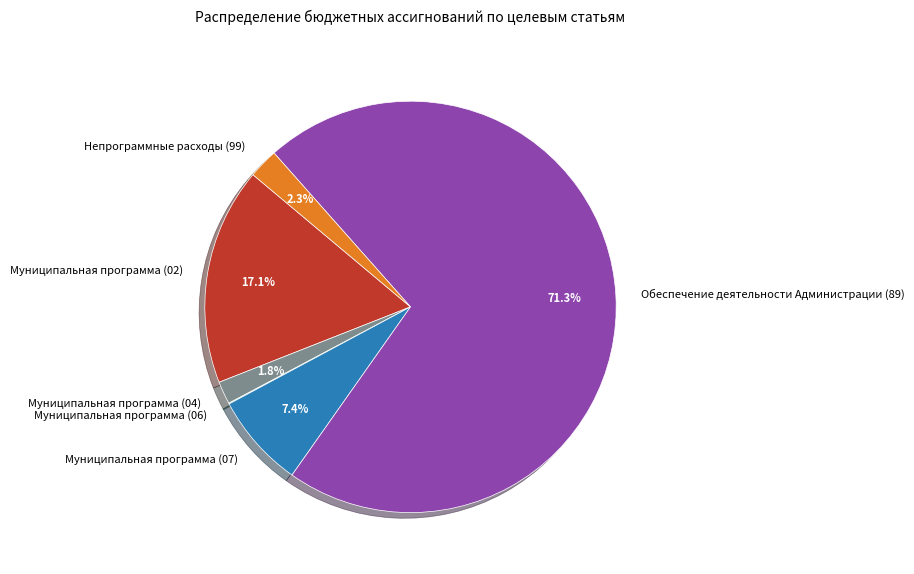

The Муниципальная программа (02) slice represents 17% of the pie. True or false?

True